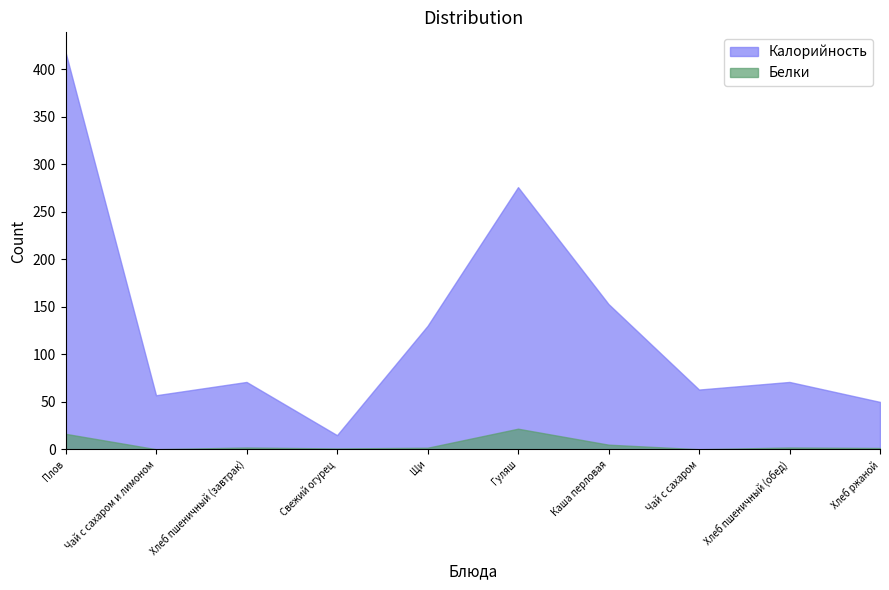

Read the Калорийность value at Хлеб пшеничный (завтрак).

71.0